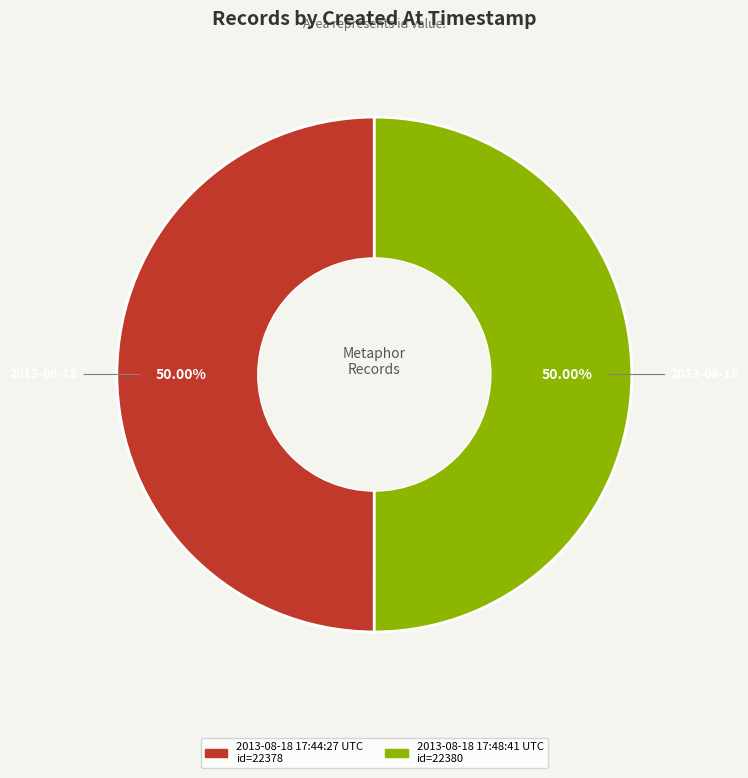

The 2013-08-18 17:48:41 UTC slice represents 35% of the pie. True or false?

False